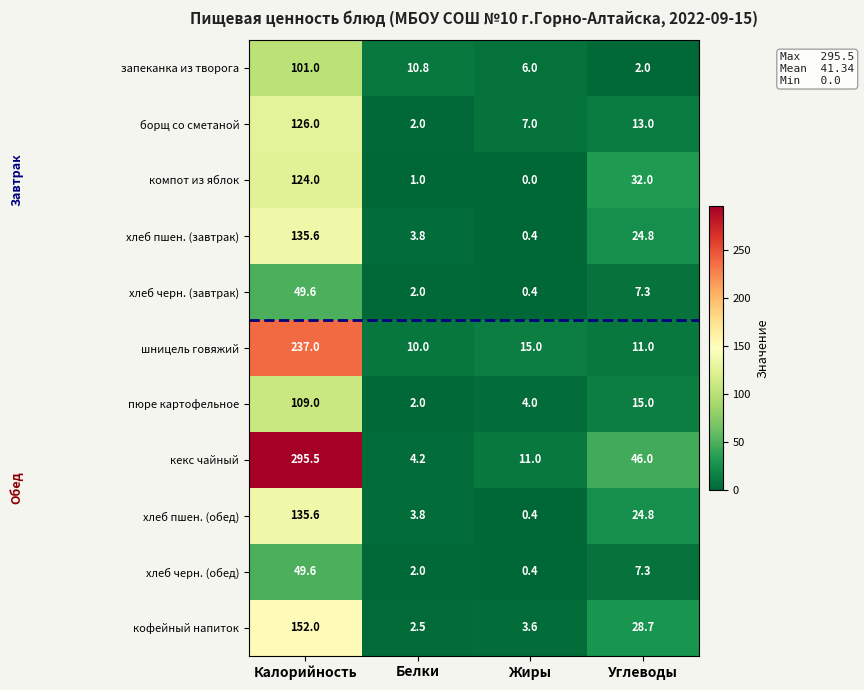

What is the greatest value displayed?

295.5